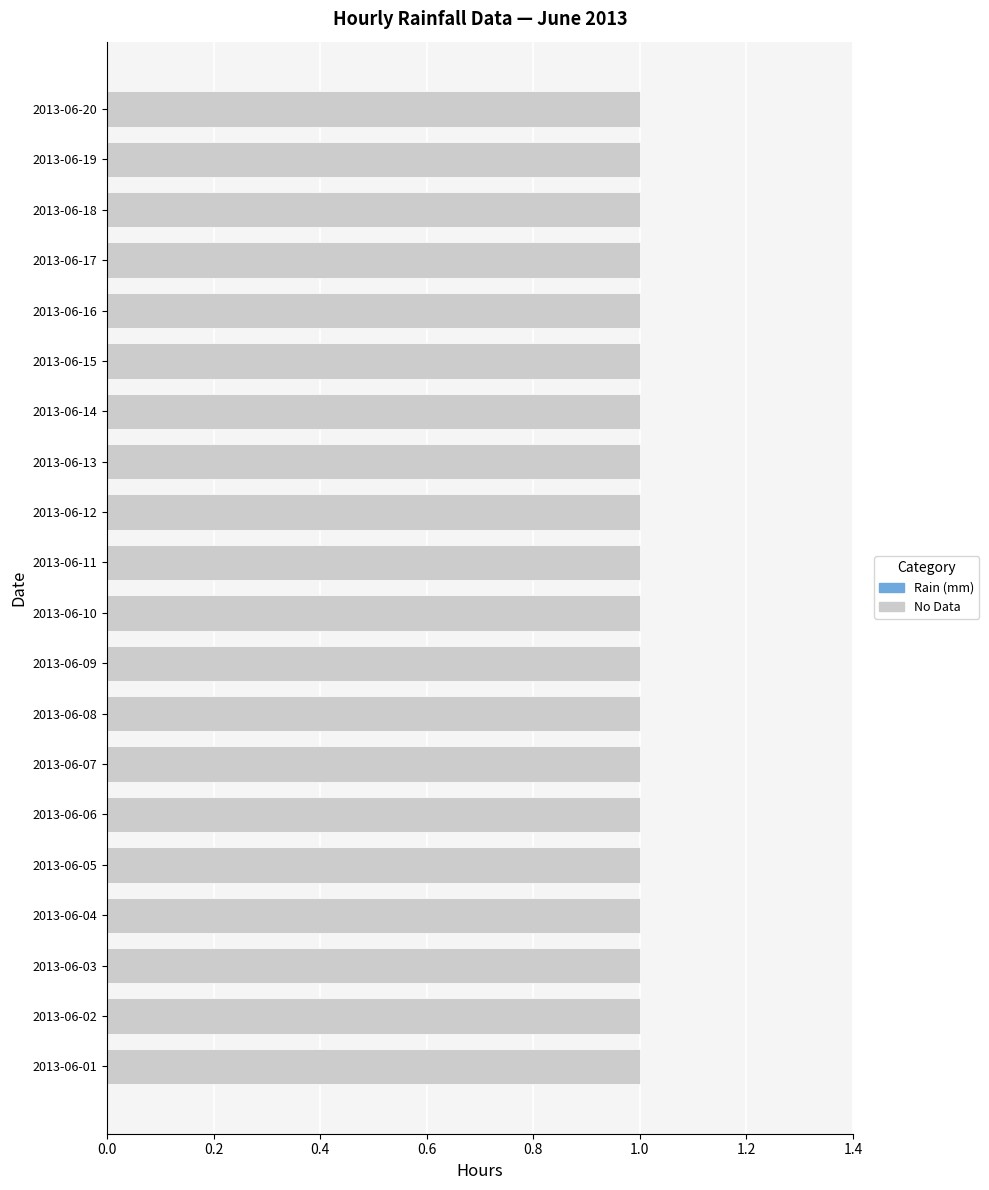

How many groups of bars are there?

20